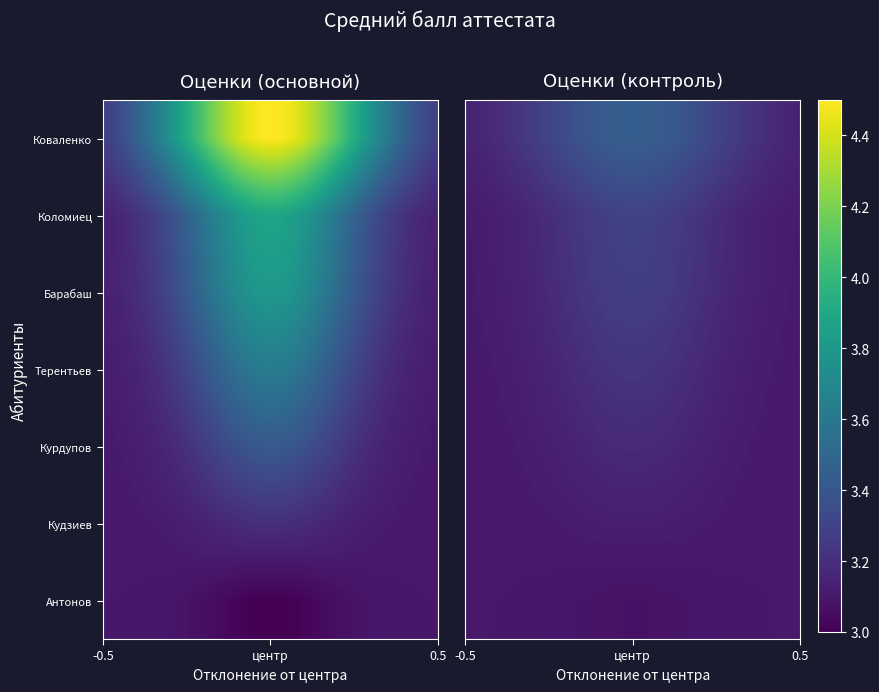

Which series has the largest total across all categories?

Коваленко